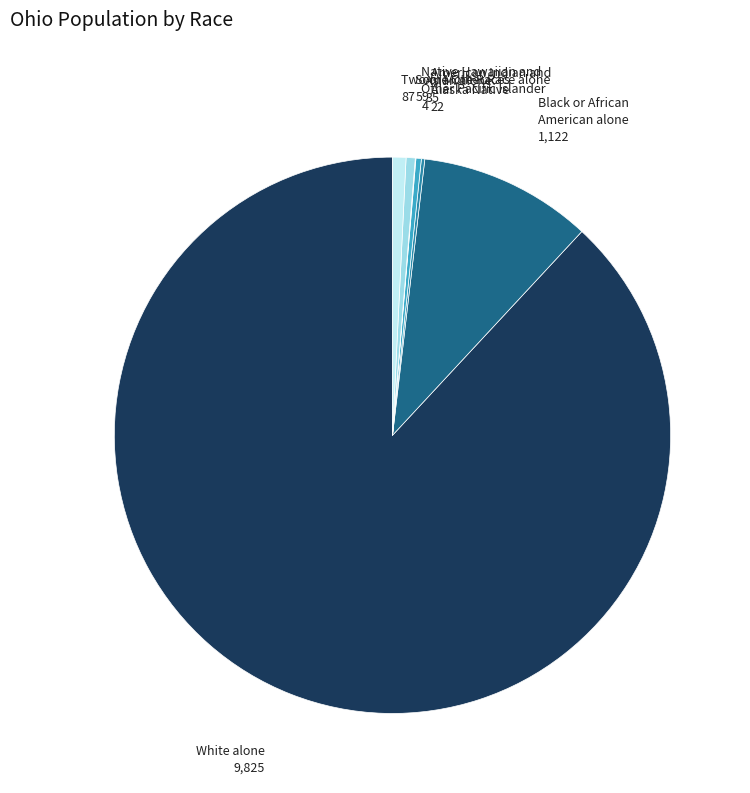

Is there a majority slice in this chart?

Yes